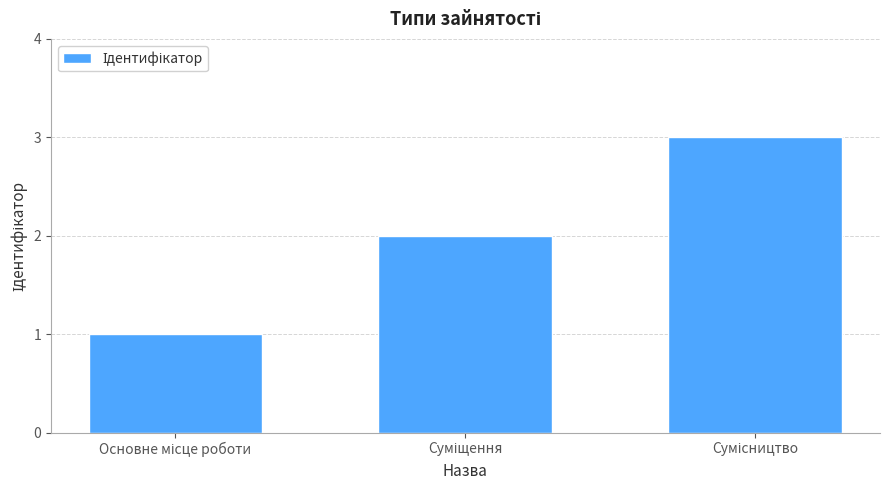

What is the smallest value displayed?

1